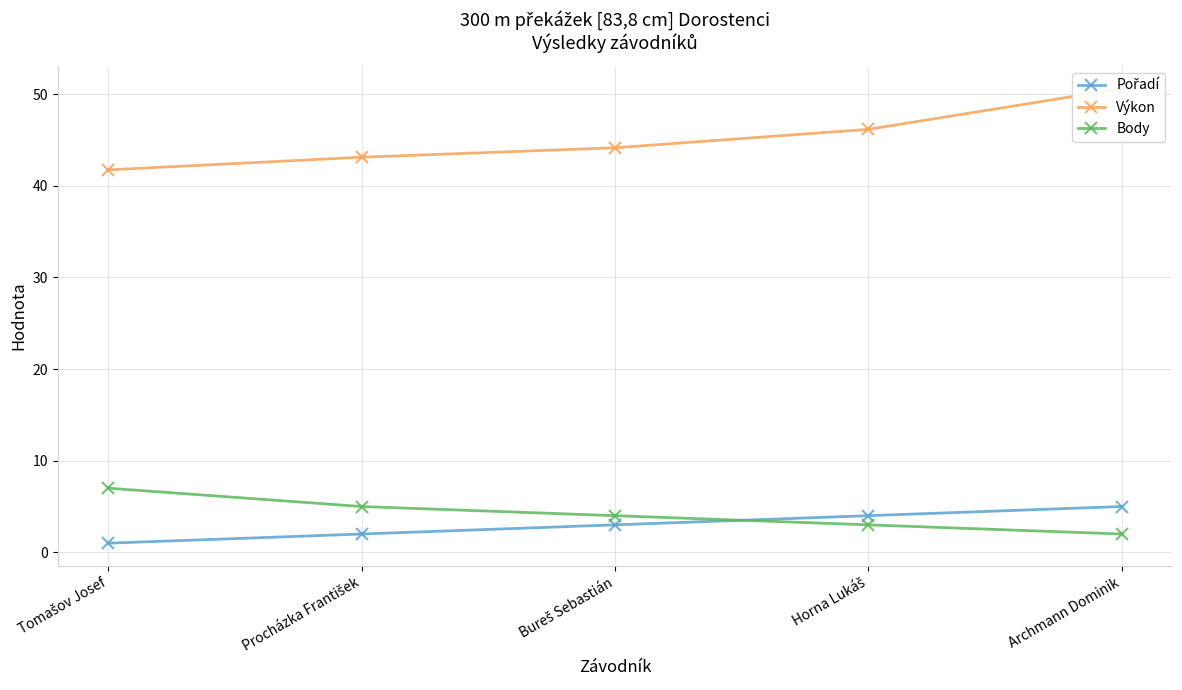

Rank the series by their maximum value, from highest to lowest.

Výkon, Body, Pořadí